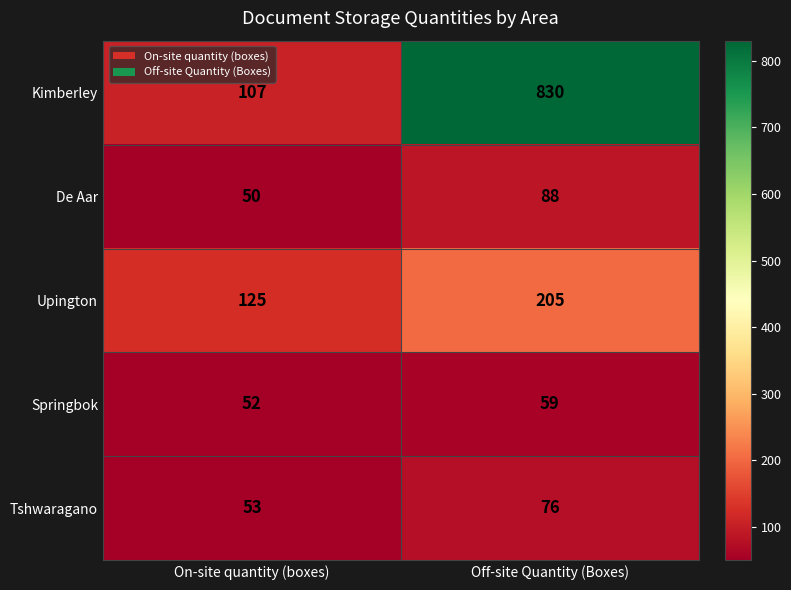

Which series has the widest spread of values?

Kimberley